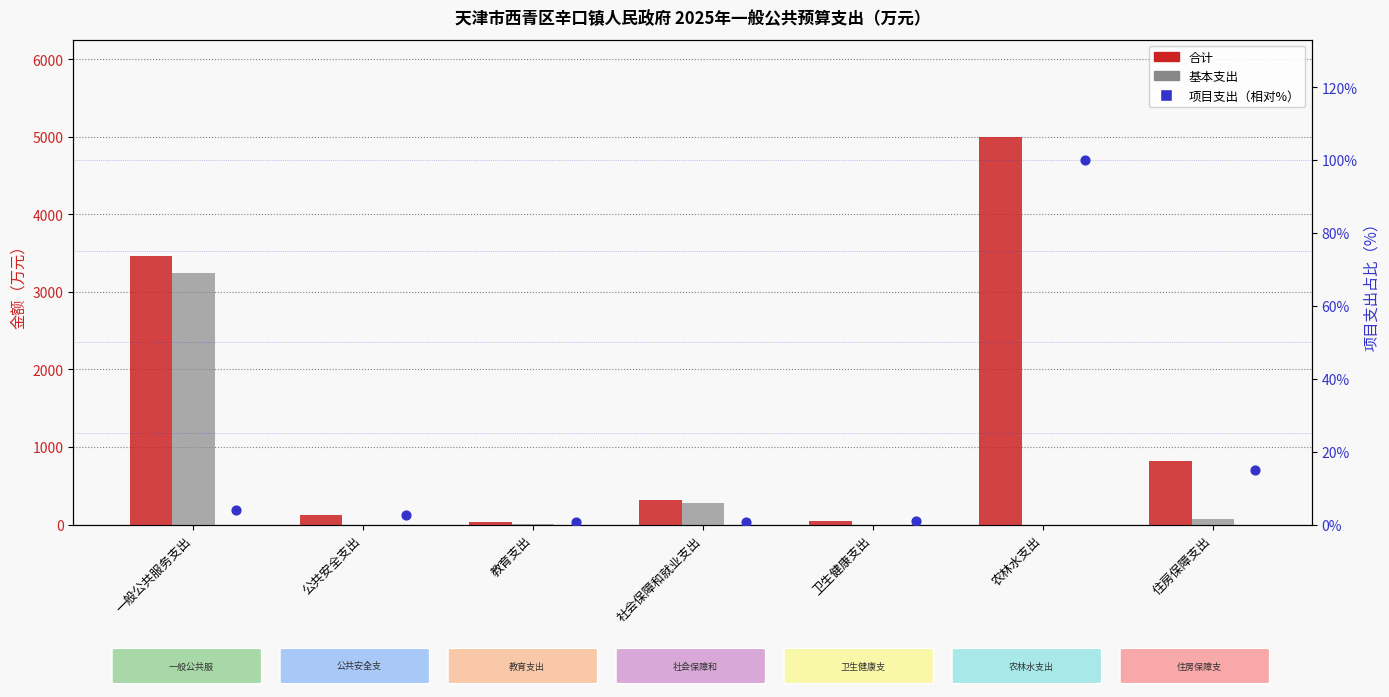

Which series has the largest Y range (max minus min)?

合计